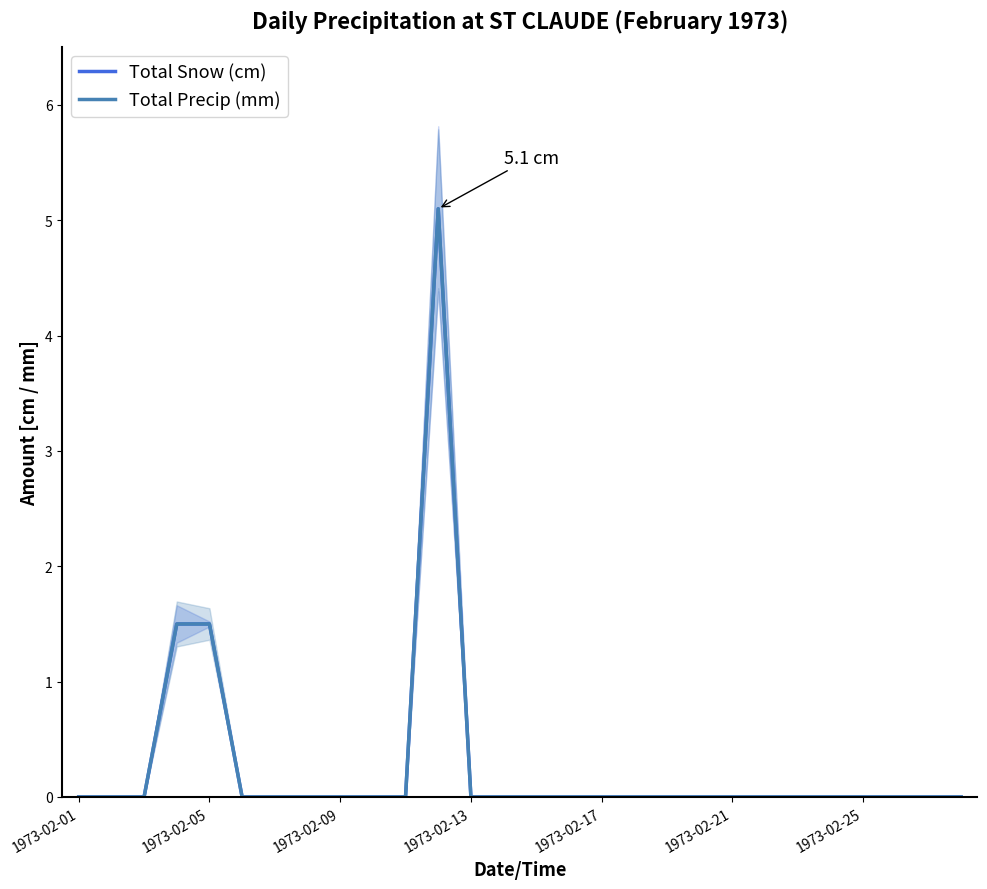

Reading left to right, transcribe all the data shown in this chart.

Total Snow (cm): 0.0	0.0	0.0	1.5	1.5	0.0	0.0	0.0	0.0	0.0	0.0	5.1	0.0	0.0	0.0	0.0	0.0	0.0	0.0	0.0	0.0	0.0	0.0	0.0	0.0	0.0	0.0	0.0
Total Precip (mm): 0.0	0.0	0.0	1.5	1.5	0.0	0.0	0.0	0.0	0.0	0.0	5.1	0.0	0.0	0.0	0.0	0.0	0.0	0.0	0.0	0.0	0.0	0.0	0.0	0.0	0.0	0.0	0.0